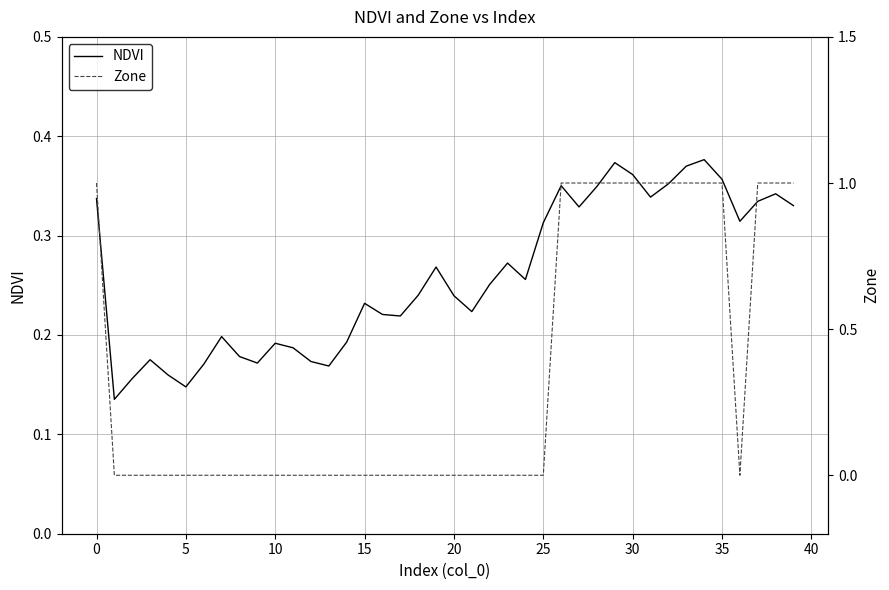

How many lines are shown in the chart?

2